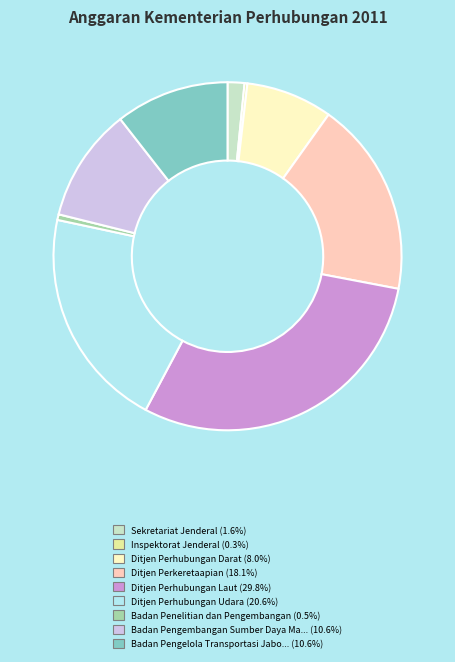

Is there a majority slice in this chart?

No